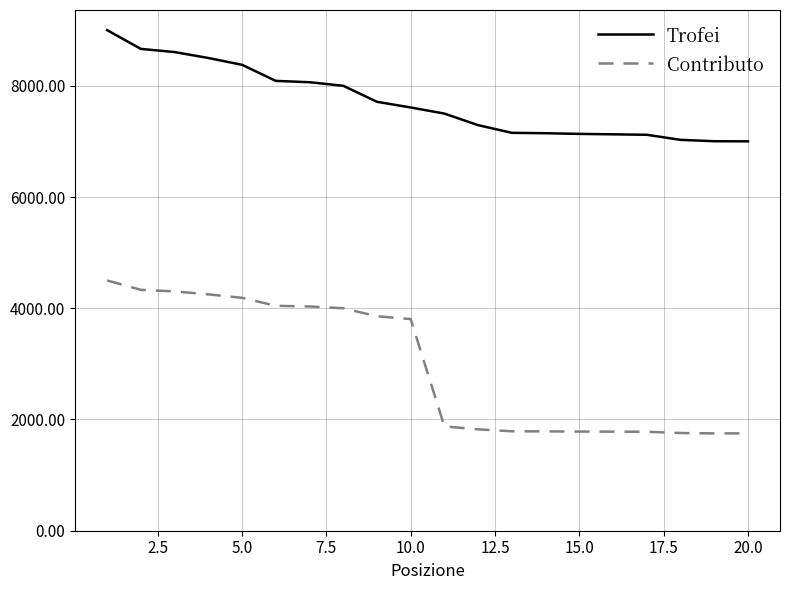

Rank the series by their average value, from lowest to highest.

Contributo, Trofei